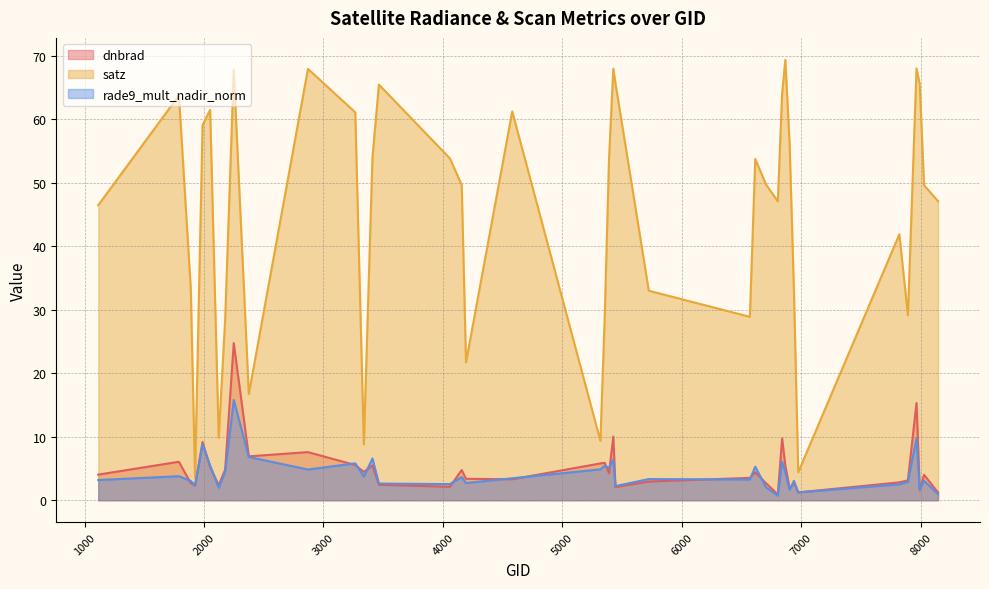

True or false: satz and rade9_mult_nadir_norm cross at least once.

False